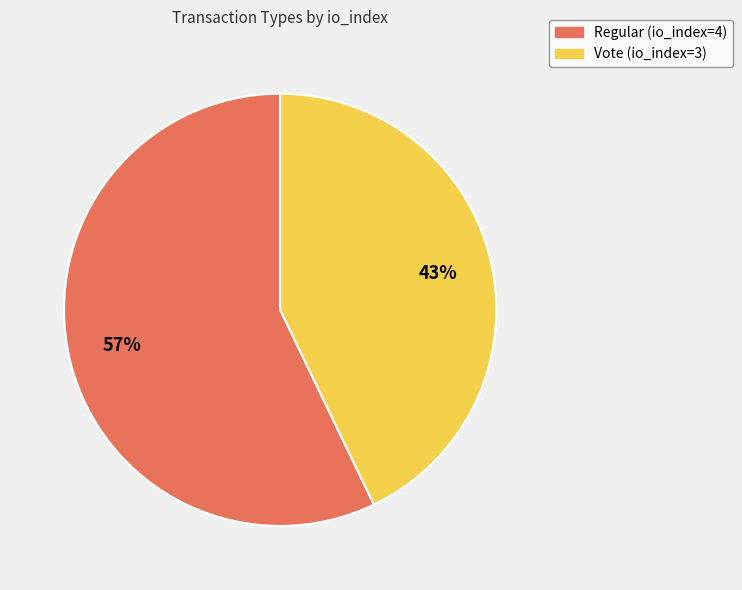

Do Vote (io_index=3) and Regular (io_index=4) together represent more than half of the pie?

Yes